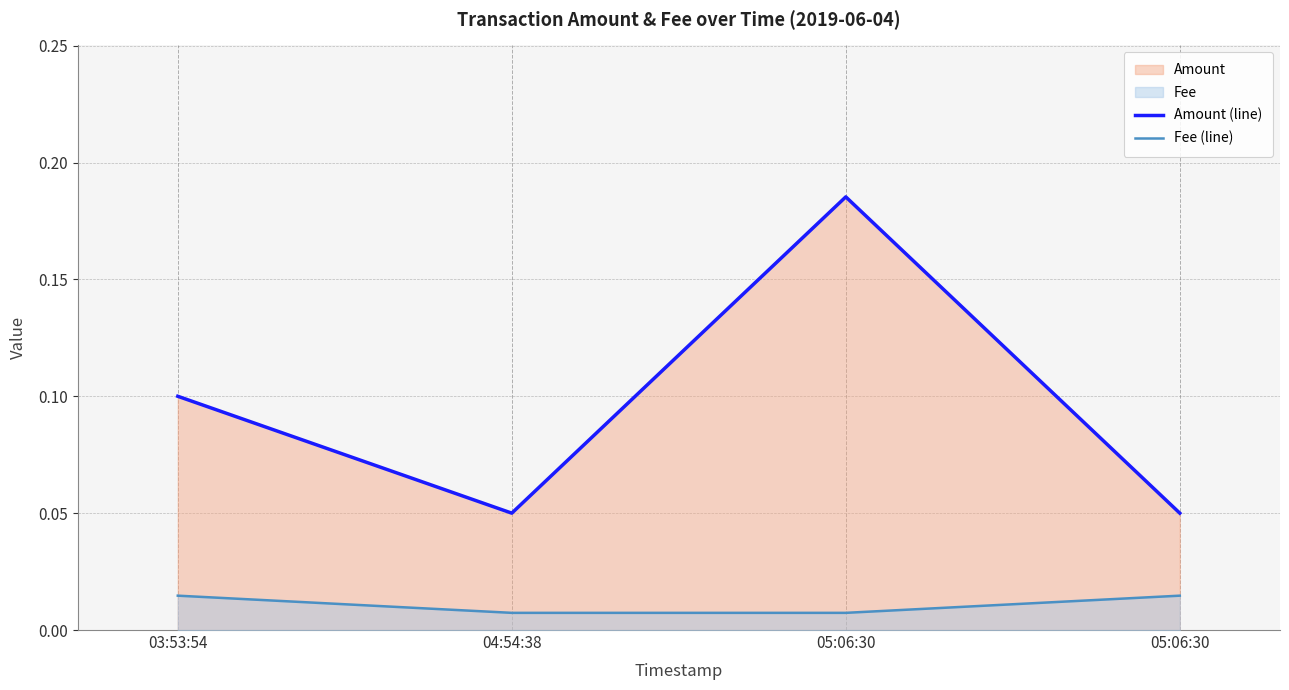

What is the label of the 4th point from the left?

05:06:30